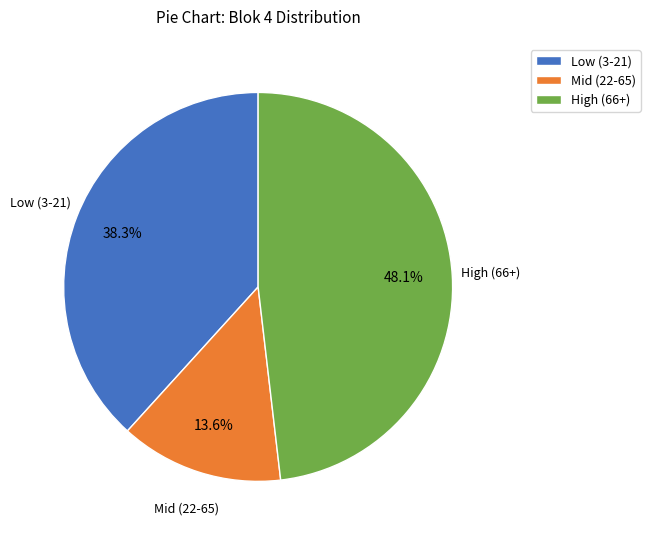

Approximately how many times larger is the value at High (66+) compared to Mid (22-65)?

3.5